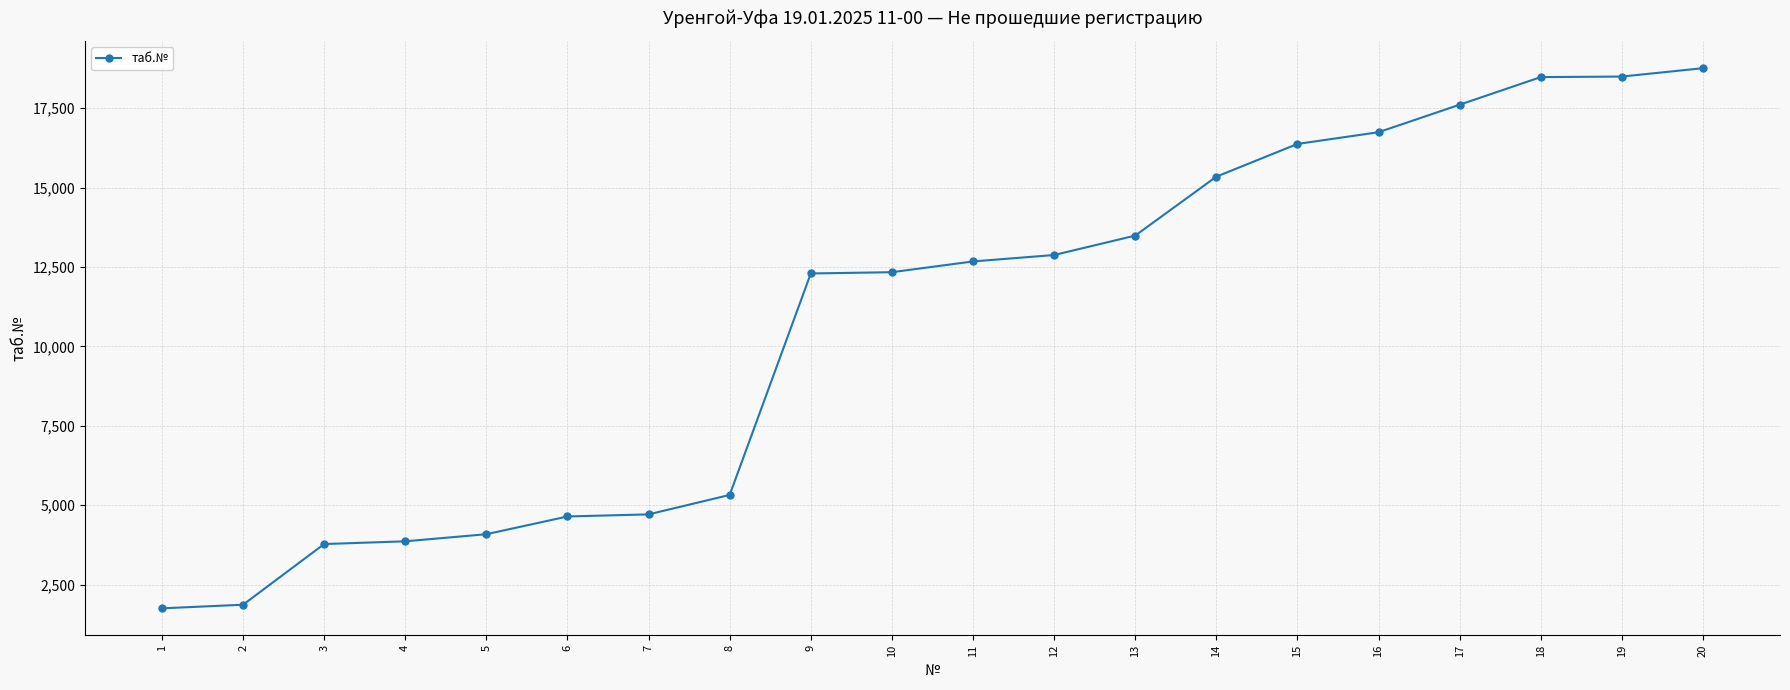

Does the chart display data point markers on the line(s)?

Yes